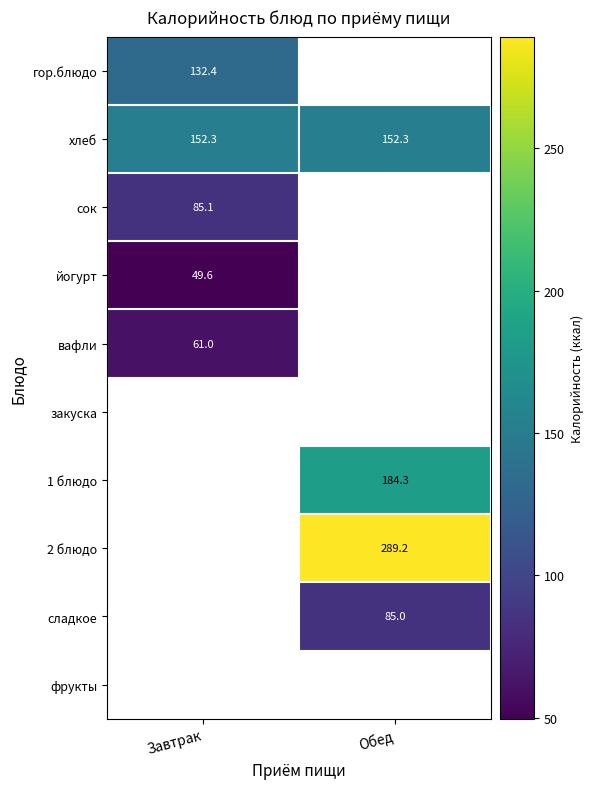

Is it true that сладкое equals 85.0 at Обед?

True